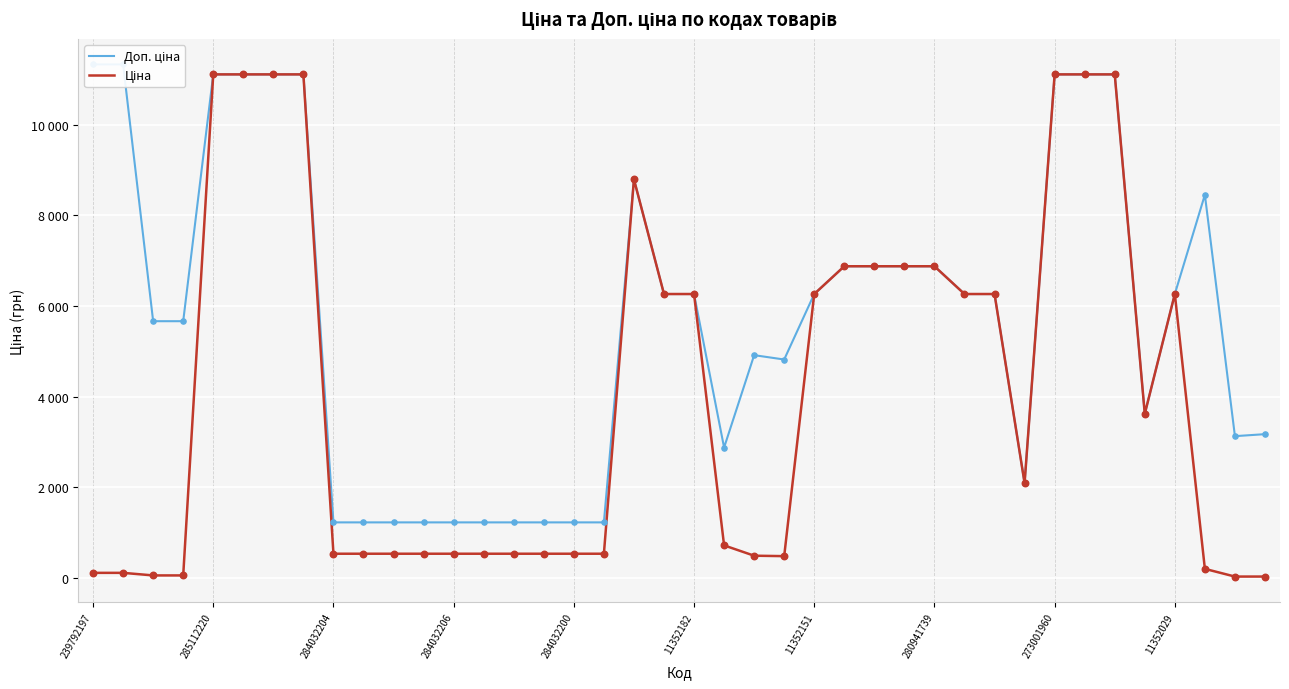

At how many categories does at least one series exceed 597?

40